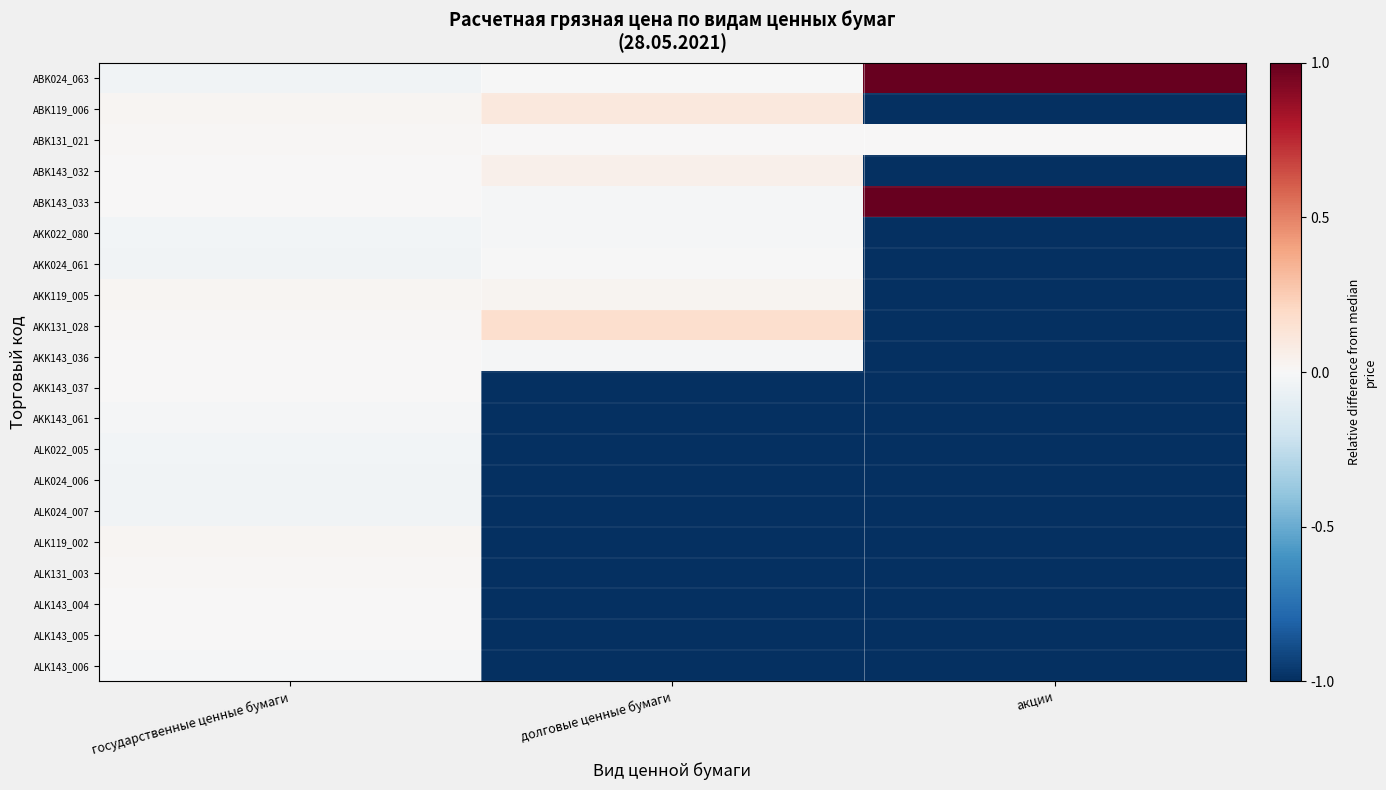

Which label corresponds to the smallest value in the chart?

акции